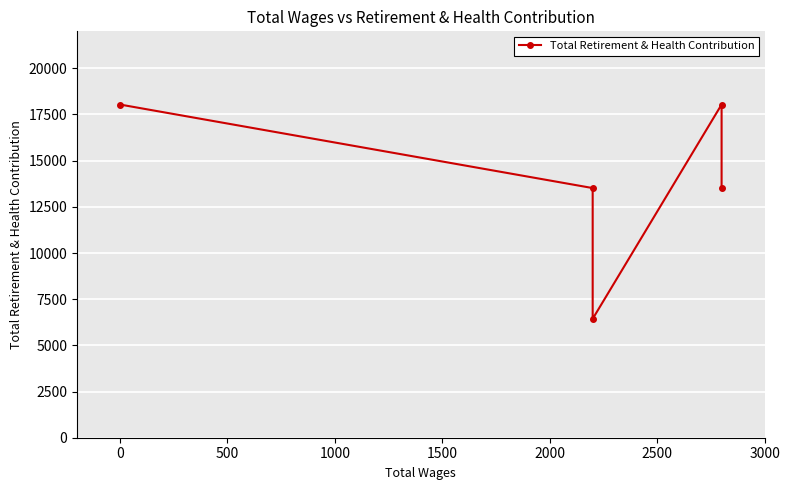

What is the value of the 3rd point from the left?

6436